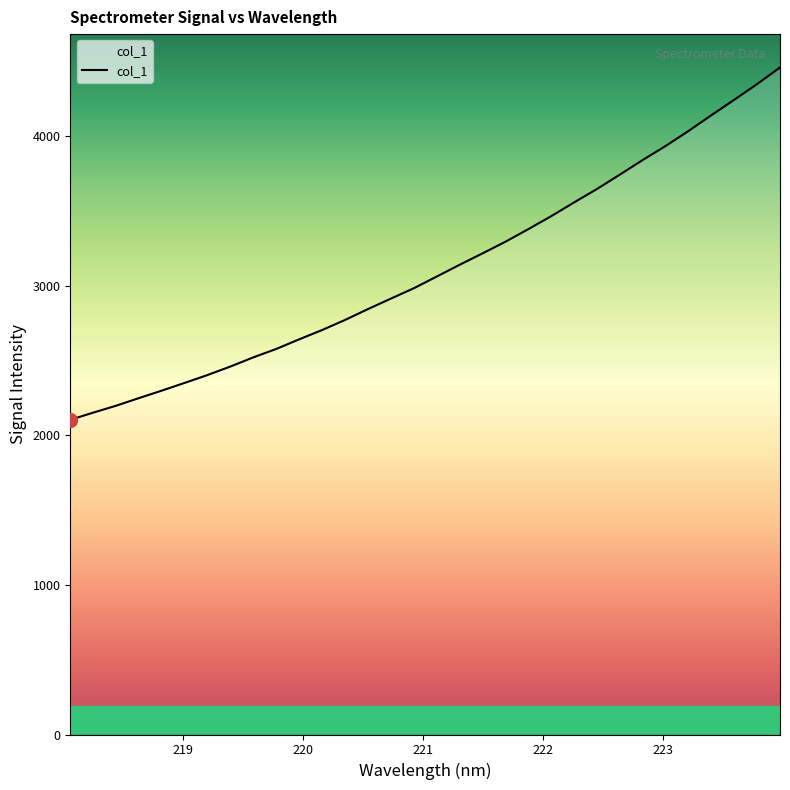

What is the maximum value shown in the chart?

4460.5